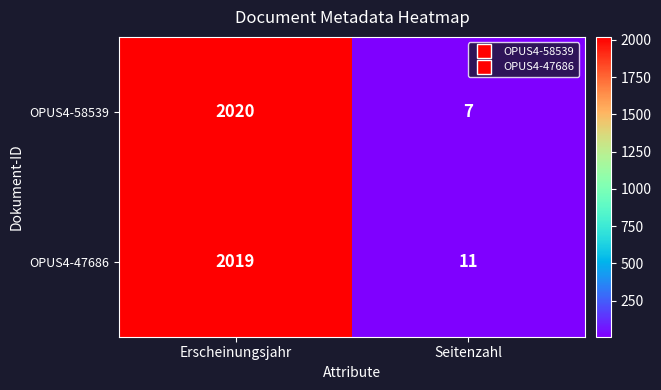

What is the average value of the OPUS4-47686 series?

1015